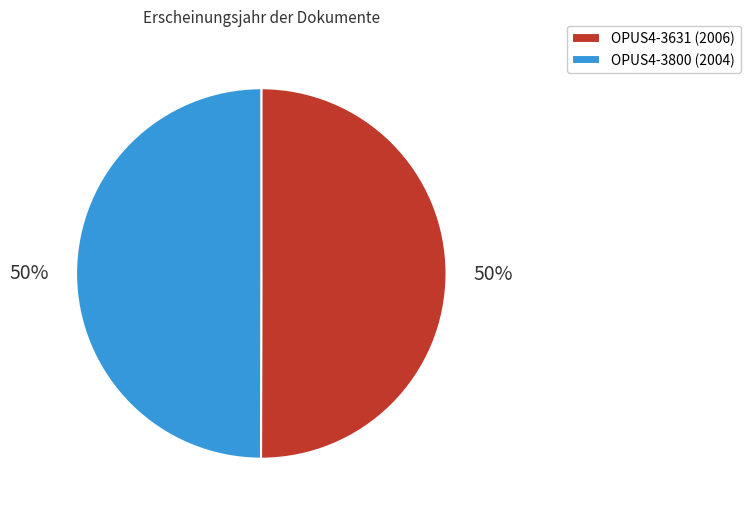

How many slices are in this pie chart?

2